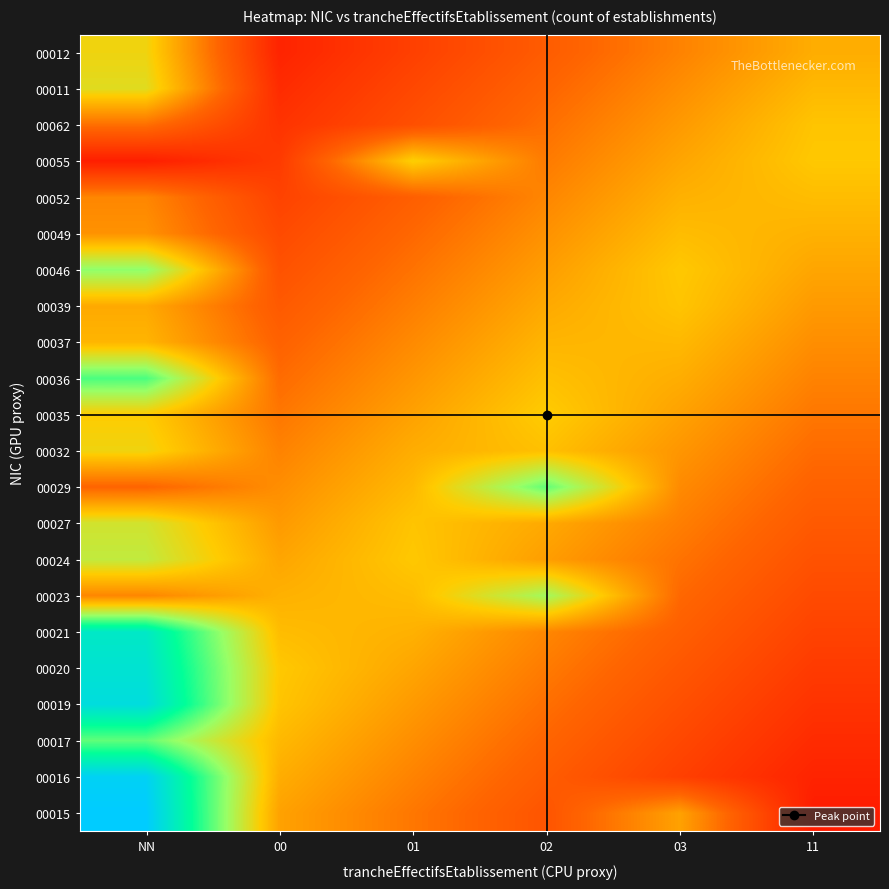

Reading left to right, extract all data points from this chart.

00015: NN=4.0	00=1.7	01=1.3	02=1.0	03=1.7	11=0.3
00016: NN=3.9	00=1.8	01=1.4	02=1.1	03=0.8	11=0.4
00017: NN=2.8	00=1.8	01=1.5	02=1.2	03=0.8	11=0.5
00019: NN=3.7	00=1.9	01=1.6	02=1.3	03=0.9	11=0.6
00020: NN=3.6	00=2.0	01=1.7	02=1.4	03=1.0	11=0.7
00021: NN=3.5	00=1.9	01=1.8	02=1.5	03=1.1	11=0.8
00023: NN=1.5	00=1.8	01=1.9	02=2.5	03=1.2	11=0.9
00024: NN=2.4	00=1.7	01=2.0	02=1.6	03=1.3	11=1.0
00027: NN=2.3	00=1.6	01=1.9	02=1.7	03=1.4	11=1.1
00029: NN=1.2	00=1.5	01=1.8	02=2.8	03=1.5	11=1.2
00032: NN=2.1	00=1.4	01=1.8	02=1.9	03=1.6	11=1.2
00035: NN=2.0	00=1.3	01=1.7	02=2.0	03=1.7	11=1.3
00036: NN=2.9	00=1.2	01=1.6	02=1.9	03=1.8	11=1.4
00037: NN=1.8	00=1.2	01=1.5	02=1.8	03=1.8	11=1.5
00039: NN=1.7	00=1.1	01=1.4	02=1.7	03=1.9	11=1.6
00046: NN=2.6	00=1.0	01=1.3	02=1.6	03=2.0	11=1.7
00049: NN=1.5	00=0.9	01=1.2	02=1.5	03=1.9	11=1.8
00052: NN=1.5	00=0.8	01=1.1	02=1.5	03=1.8	11=1.9
00055: NN=0.4	00=0.7	01=2.0	02=1.4	03=1.7	11=2.0
00062: NN=1.3	00=0.6	01=0.9	02=1.3	03=1.6	11=1.9
00011: NN=2.2	00=0.5	01=0.8	02=1.2	03=1.5	11=1.8
00012: NN=2.1	00=0.4	01=0.8	02=1.1	03=1.4	11=1.8